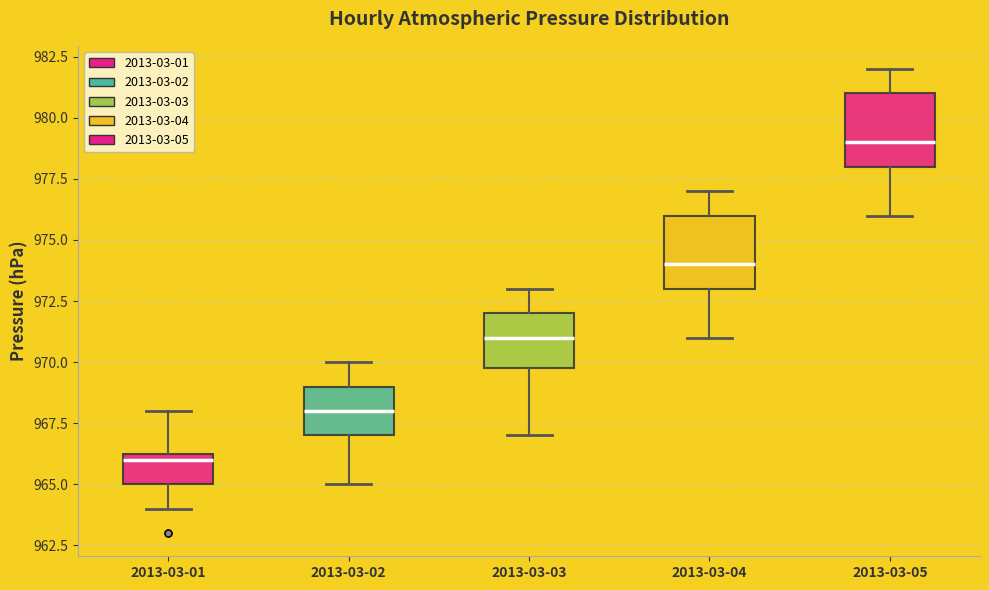

Which box has the highest median line?

2013-03-05